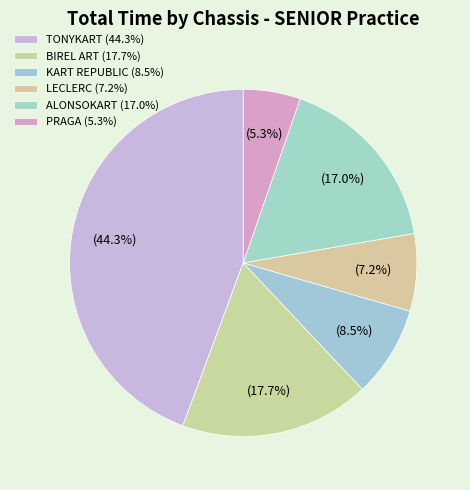

How many segments does this pie chart have?

6